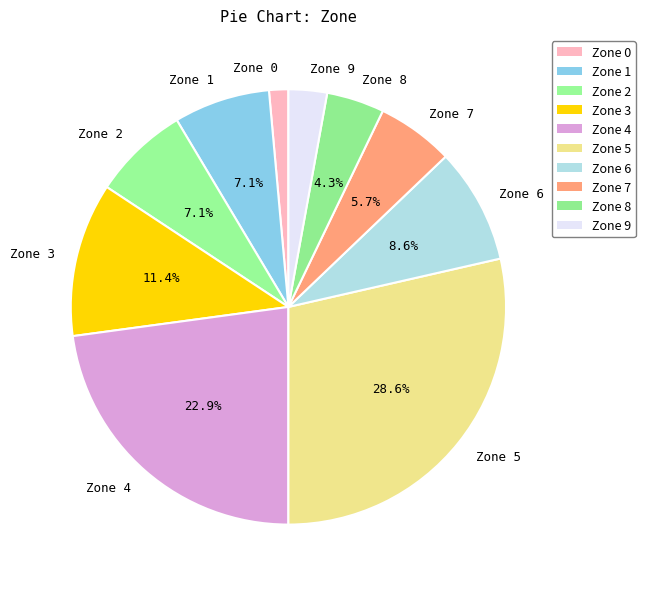

To the nearest percent, what portion does Zone 9 represent?

3%